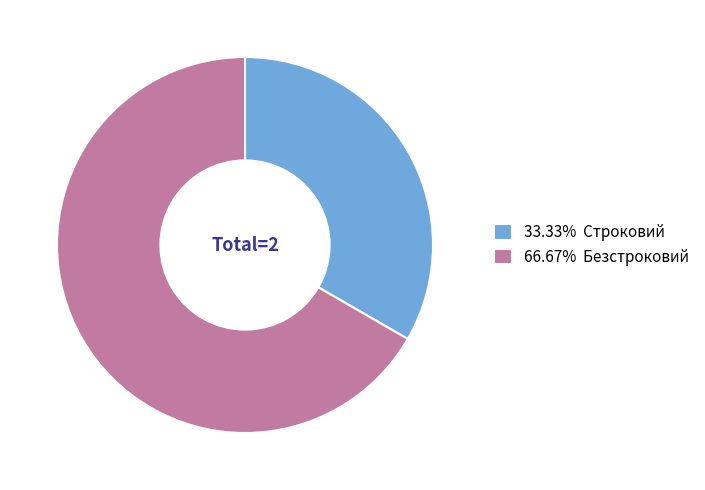

Is the sum of 66.67% Безстроковий and 33.33% Строковий greater than half?

Yes